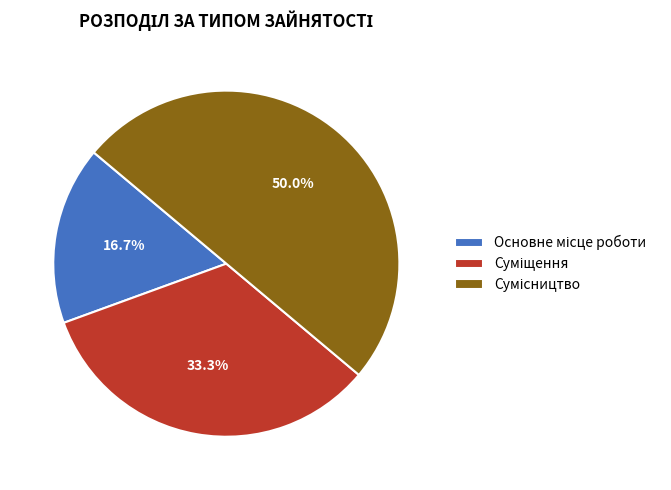

To the nearest percent, what is the average slice percentage?

33%